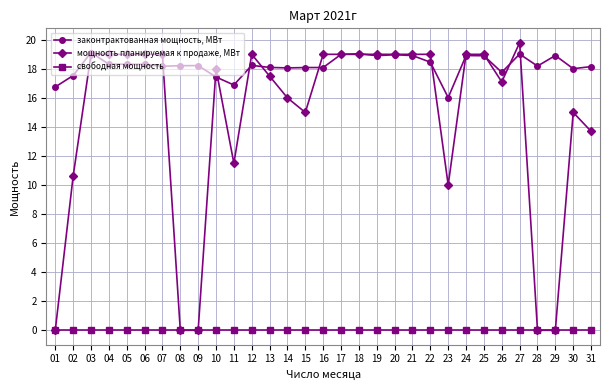

True or false: законтрактованная мощность, МВт has a value of 12.1 at 18.

False